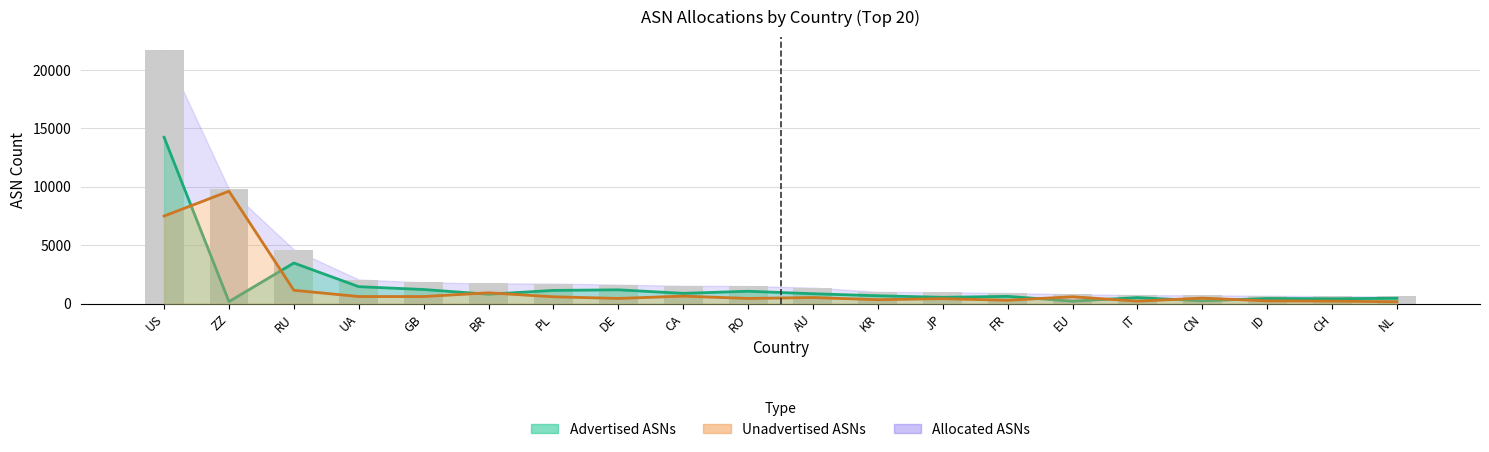

What is the minimum value for Unadvertised ASNs?

163